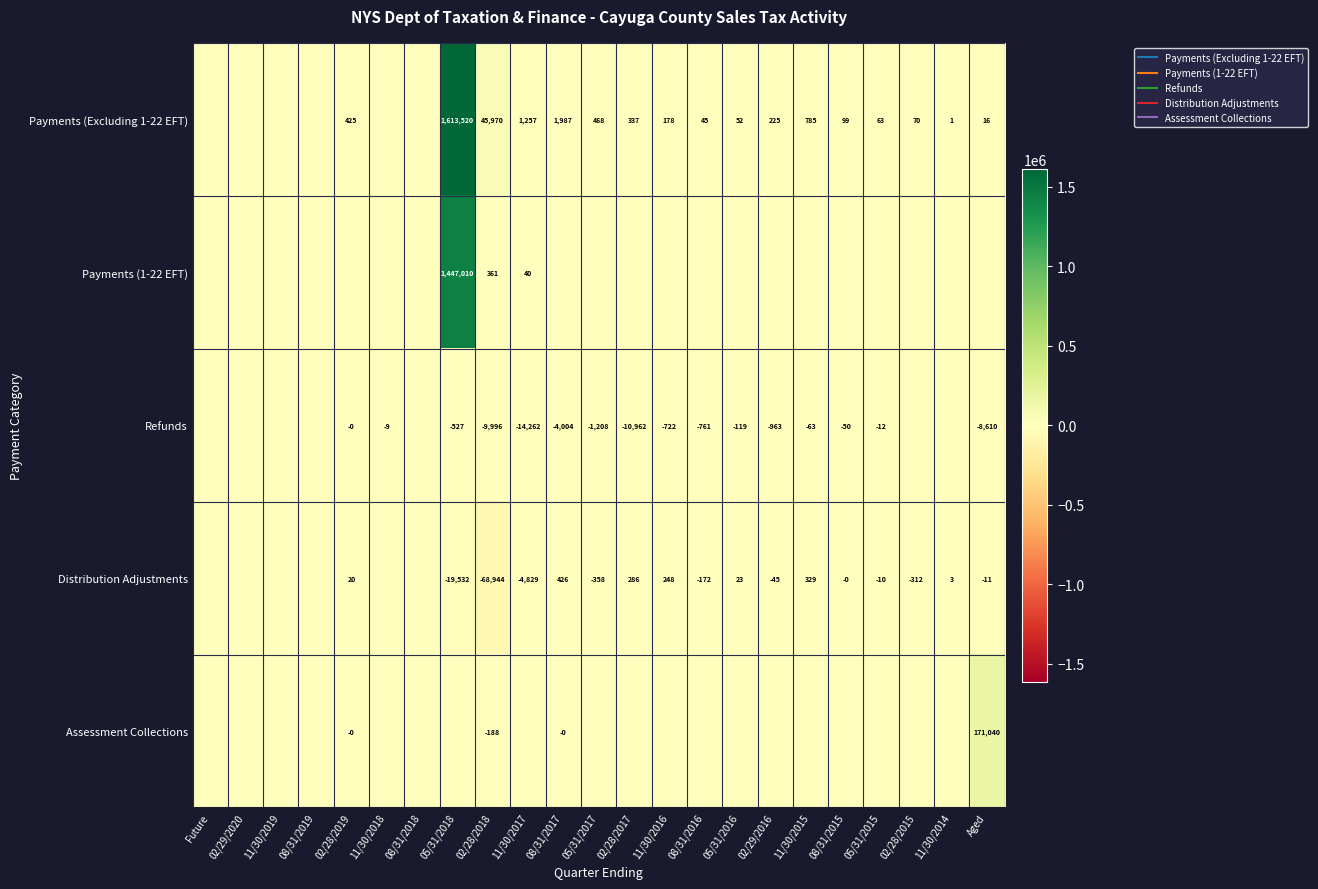

Which series has the widest spread of values?

Payments (Excluding 1-22 EFT)